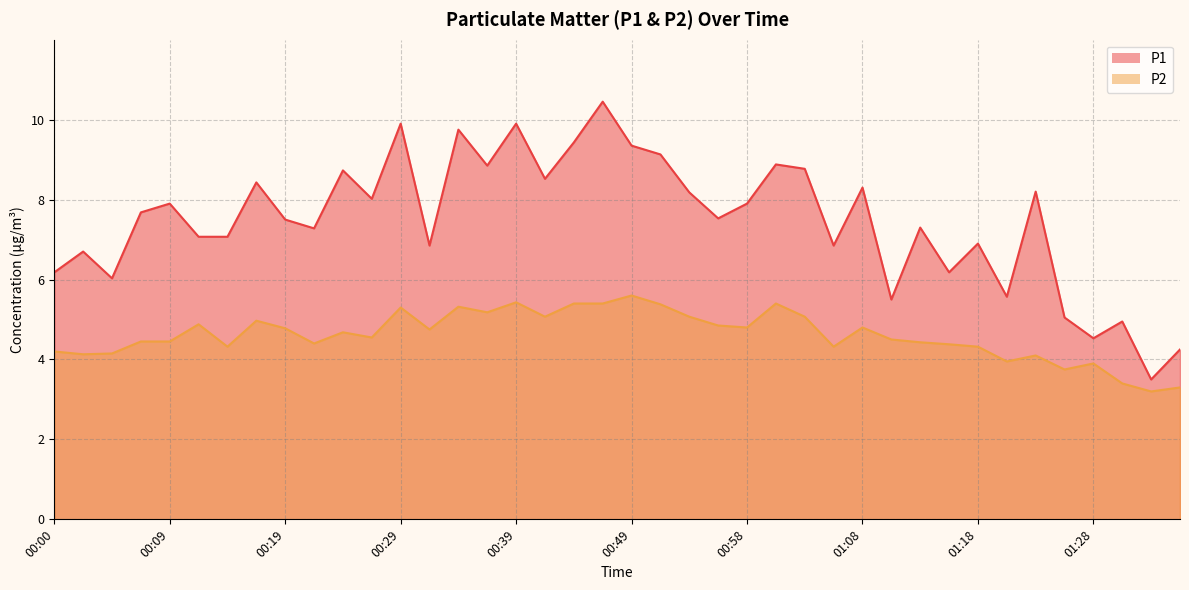

Reading left to right, what are all the values shown in this chart?

P1: 00:00=6.2	00:02=6.7	00:05=6.0	00:07=7.7	00:09=7.9	00:12=7.1	00:14=7.1	00:17=8.4	00:19=7.5	00:22=7.3	00:24=8.7	00:27=8.0	00:29=9.9	00:32=6.8	00:34=9.8	00:36=8.8	00:39=9.9	00:41=8.5	00:44=9.4	00:46=10.4	00:49=9.3	00:51=9.1	00:53=8.2	00:56=7.5	00:58=7.9	01:01=8.9	01:03=8.8	01:06=6.8	01:08=8.3	01:10=5.5	01:13=7.3	01:15=6.2	01:18=6.9	01:20=5.6	01:23=8.2	01:25=5.0	01:28=4.5	01:30=5.0	01:32=3.5	01:35=4.2
P2: 00:00=4.2	00:02=4.1	00:05=4.2	00:07=4.5	00:09=4.5	00:12=4.9	00:14=4.3	00:17=5.0	00:19=4.8	00:22=4.4	00:24=4.7	00:27=4.5	00:29=5.3	00:32=4.8	00:34=5.3	00:36=5.2	00:39=5.4	00:41=5.1	00:44=5.4	00:46=5.4	00:49=5.6	00:51=5.4	00:53=5.1	00:56=4.8	00:58=4.8	01:01=5.4	01:03=5.1	01:06=4.3	01:08=4.8	01:10=4.5	01:13=4.4	01:15=4.4	01:18=4.3	01:20=4.0	01:23=4.1	01:25=3.8	01:28=3.9	01:30=3.4	01:32=3.2	01:35=3.3